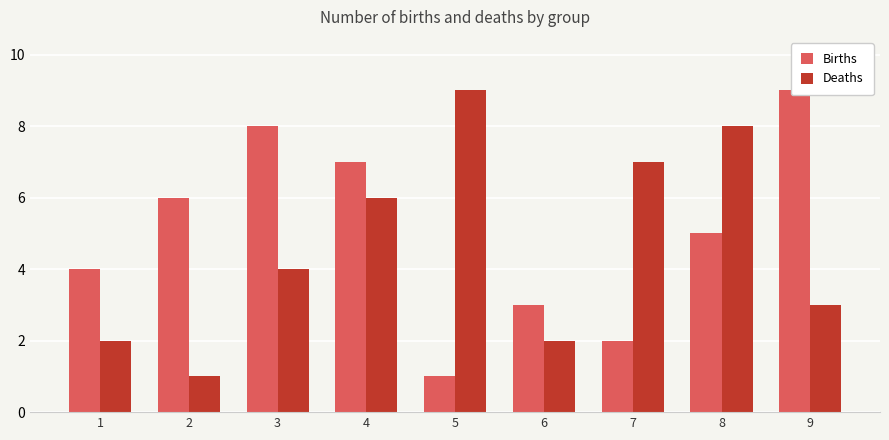

How many bars are there in each group?

2